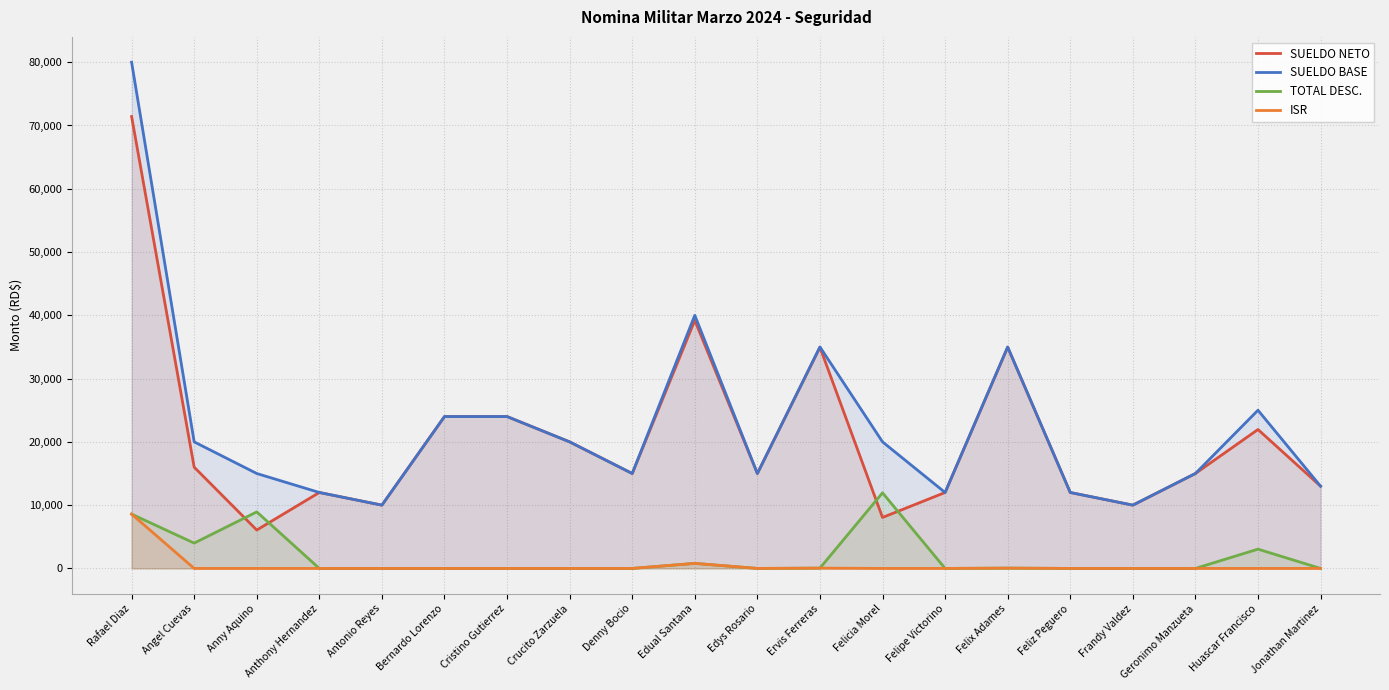

Reading left to right, extract all data points from this chart.

SUELDO NETO: Rafael Diaz=71417.1	Angel Cuevas=16000.0	Anny Aquino=6065.9	Anthony Hernandez=12000.0	Antonio Reyes=10000.0	Bernardo Lorenzo=24000.0	Cristino Gutierrez=24000.0	Crucito Zarzuela=20000.0	Denny Bocio=15000.0	Edual Santana=39202.8	Edys Rosario=15000.0	Ervis Ferreras=34952.8	Felicia Morel=8053.3	Felipe Victorino=12000.0	Felix Adames=34952.8	Feliz Peguero=12000.0	Frandy Valdez=10000.0	Geronimo Manzueta=15000.0	Huascar Francisco=21954.0	Jonathan Martinez=13000.0
SUELDO BASE: Rafael Diaz=80000.0	Angel Cuevas=20000.0	Anny Aquino=15000.0	Anthony Hernandez=12000.0	Antonio Reyes=10000.0	Bernardo Lorenzo=24000.0	Cristino Gutierrez=24000.0	Crucito Zarzuela=20000.0	Denny Bocio=15000.0	Edual Santana=40000.0	Edys Rosario=15000.0	Ervis Ferreras=35000.0	Felicia Morel=20000.0	Felipe Victorino=12000.0	Felix Adames=35000.0	Feliz Peguero=12000.0	Frandy Valdez=10000.0	Geronimo Manzueta=15000.0	Huascar Francisco=25000.0	Jonathan Martinez=13000.0
TOTAL DESC.: Rafael Diaz=8582.9	Angel Cuevas=4000.0	Anny Aquino=8934.1	Anthony Hernandez=0.0	Antonio Reyes=0.0	Bernardo Lorenzo=0.0	Cristino Gutierrez=0.0	Crucito Zarzuela=0.0	Denny Bocio=0.0	Edual Santana=797.2	Edys Rosario=0.0	Ervis Ferreras=47.2	Felicia Morel=11946.7	Felipe Victorino=0.0	Felix Adames=47.2	Feliz Peguero=0.0	Frandy Valdez=0.0	Geronimo Manzueta=0.0	Huascar Francisco=3046.0	Jonathan Martinez=0.0
ISR: Rafael Diaz=8582.9	Angel Cuevas=0.0	Anny Aquino=0.0	Anthony Hernandez=0.0	Antonio Reyes=0.0	Bernardo Lorenzo=0.0	Cristino Gutierrez=0.0	Crucito Zarzuela=0.0	Denny Bocio=0.0	Edual Santana=797.2	Edys Rosario=0.0	Ervis Ferreras=47.2	Felicia Morel=0.0	Felipe Victorino=0.0	Felix Adames=47.2	Feliz Peguero=0.0	Frandy Valdez=0.0	Geronimo Manzueta=0.0	Huascar Francisco=0.0	Jonathan Martinez=0.0